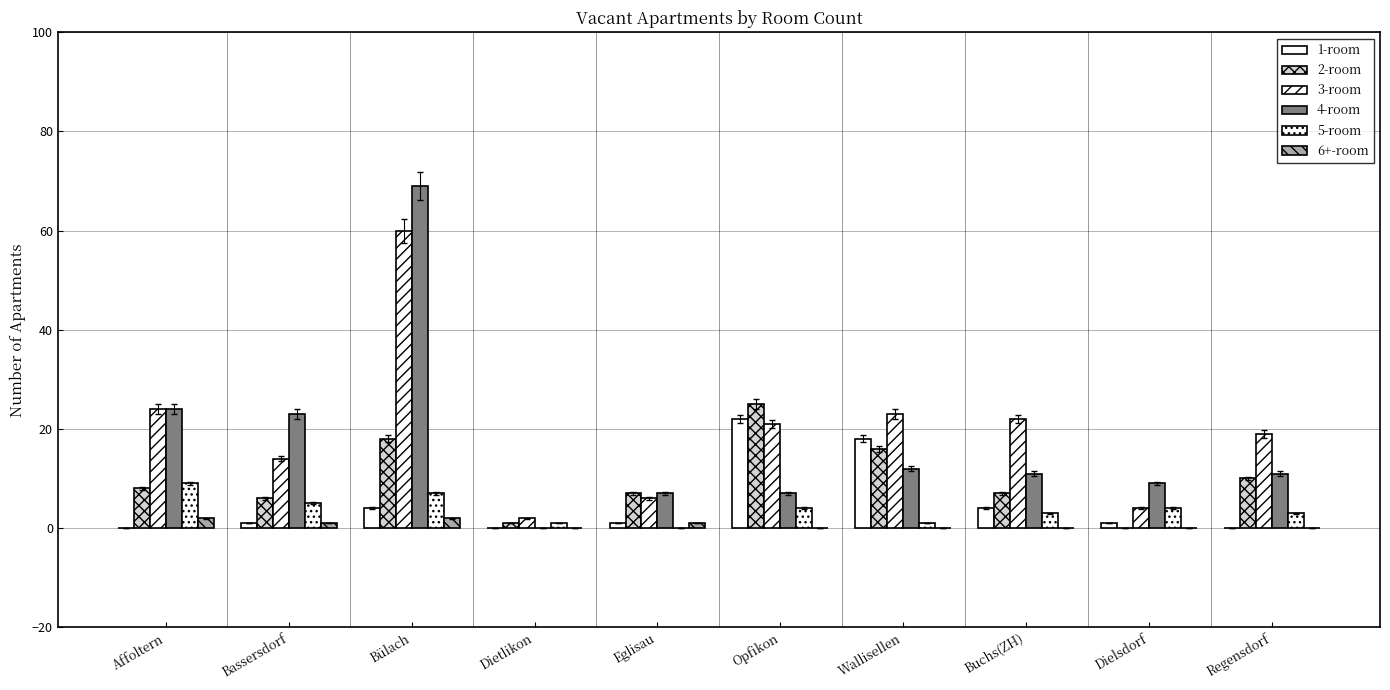

What is the sum of the 2-room values at Opfikon and Buchs(ZH)?

32